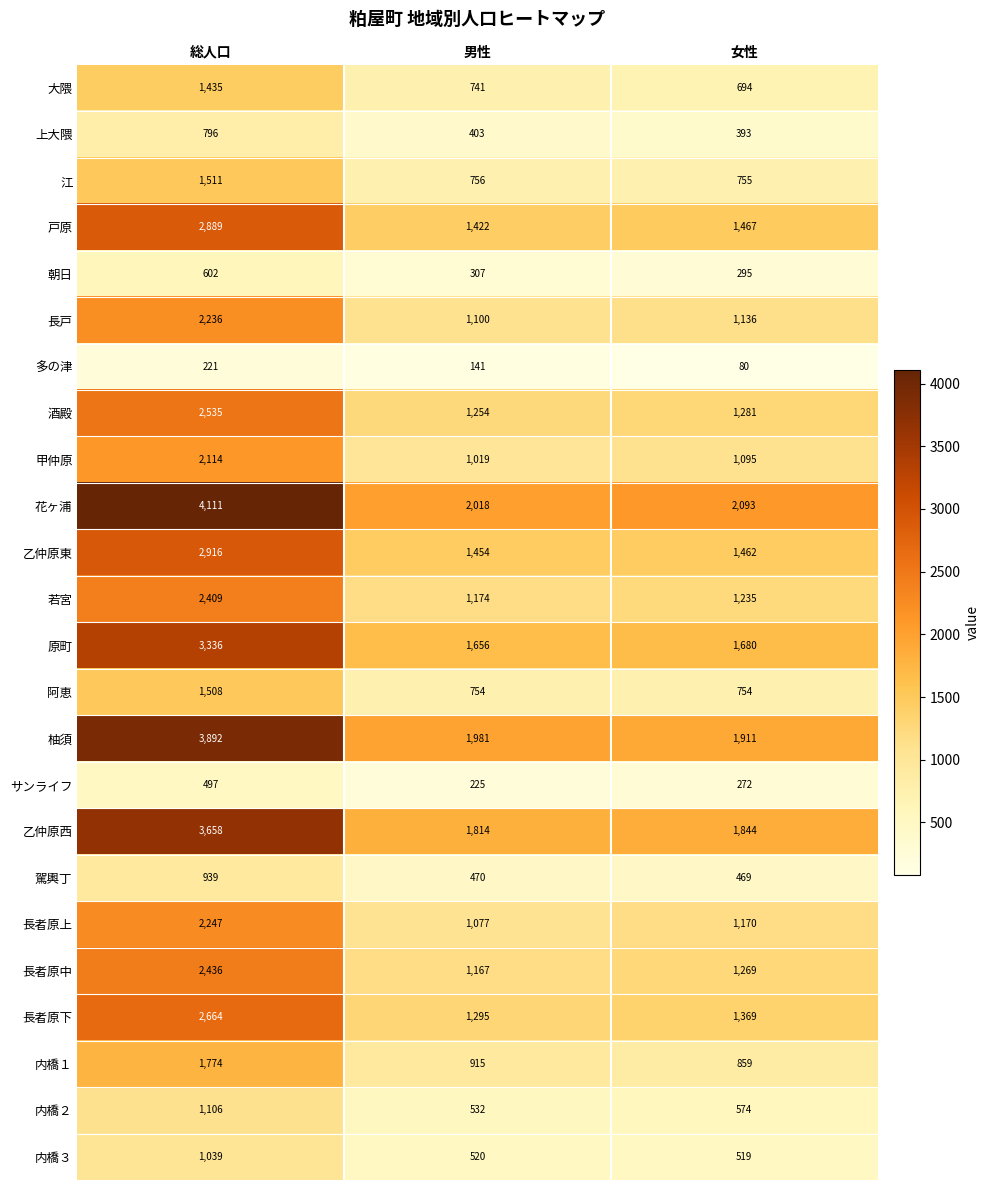

Which series has the widest spread of values?

花ヶ浦